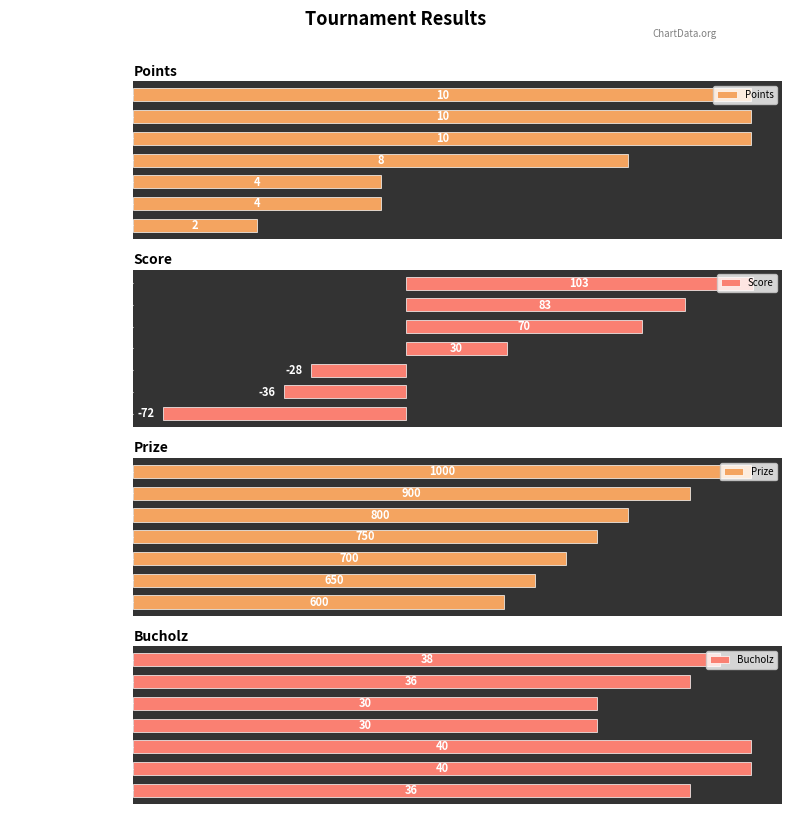

At which label is Score closest to 15?

Sassosi Maurizio